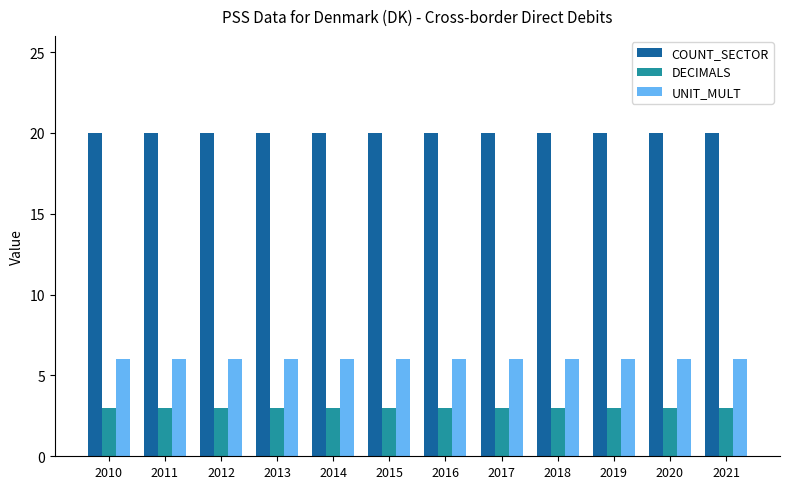

What is the minimum value for DECIMALS?

3